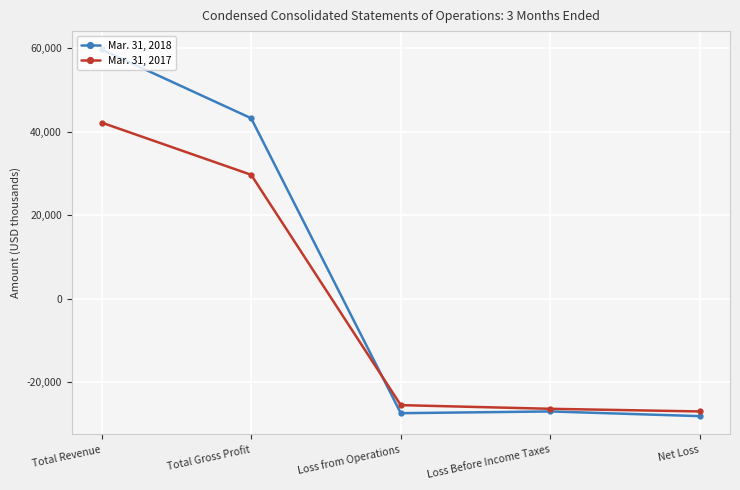

What position from the right is Total Revenue?

5